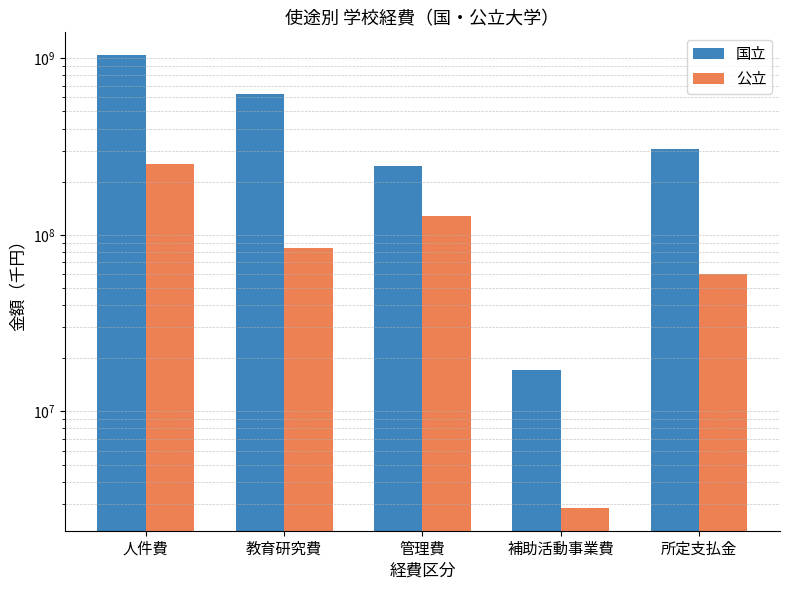

What is the approximate value of 国立 at 人件費, to the nearest 50?

1044387850